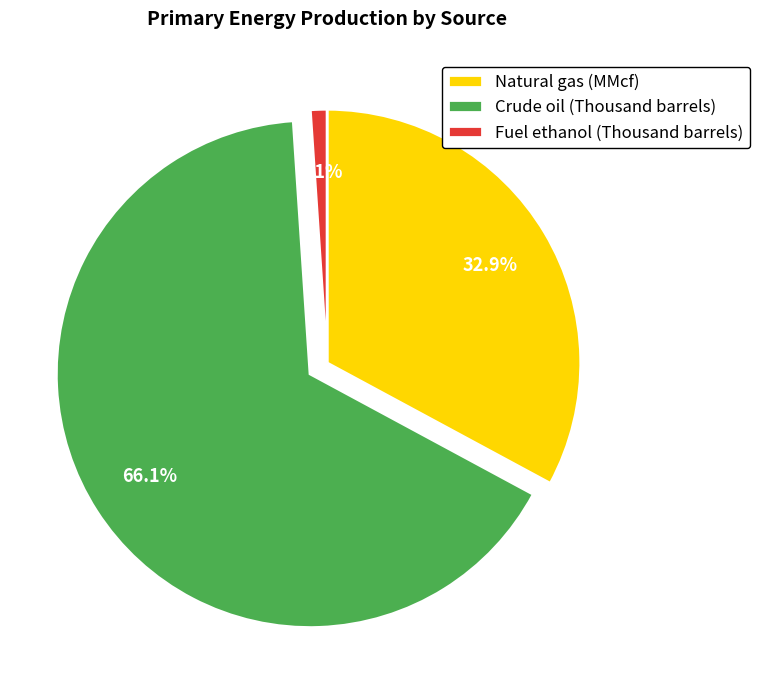

Which has a higher value, Fuel ethanol (Thousand barrels) or Natural gas (MMcf)?

Natural gas (MMcf)